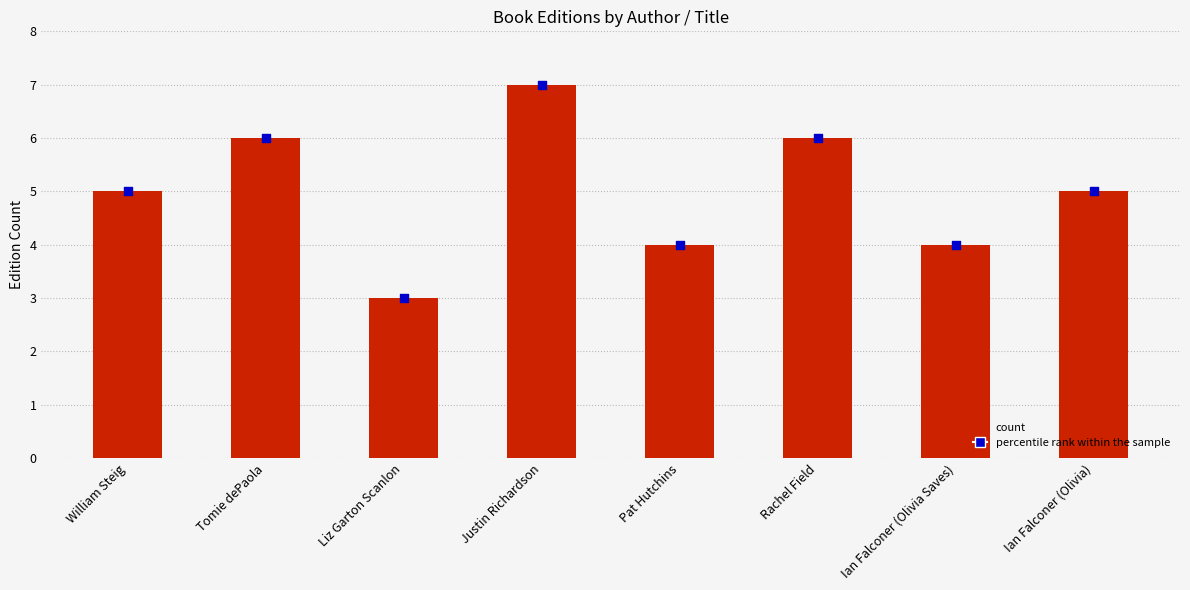

What is the total value across all series at William Steig?

10